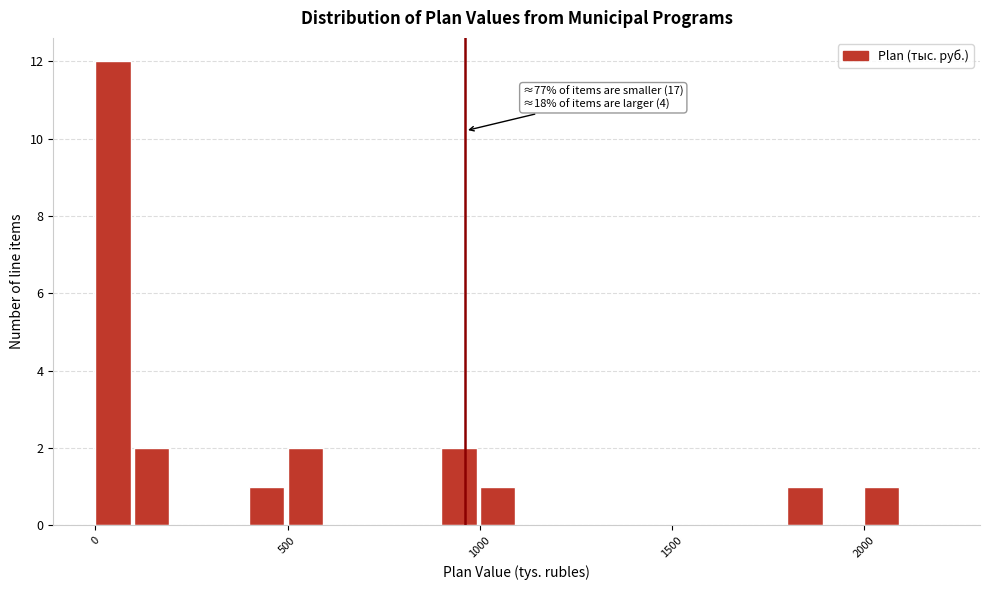

Read against the x-axis, roughly where is the centre of the tallest bar?

50